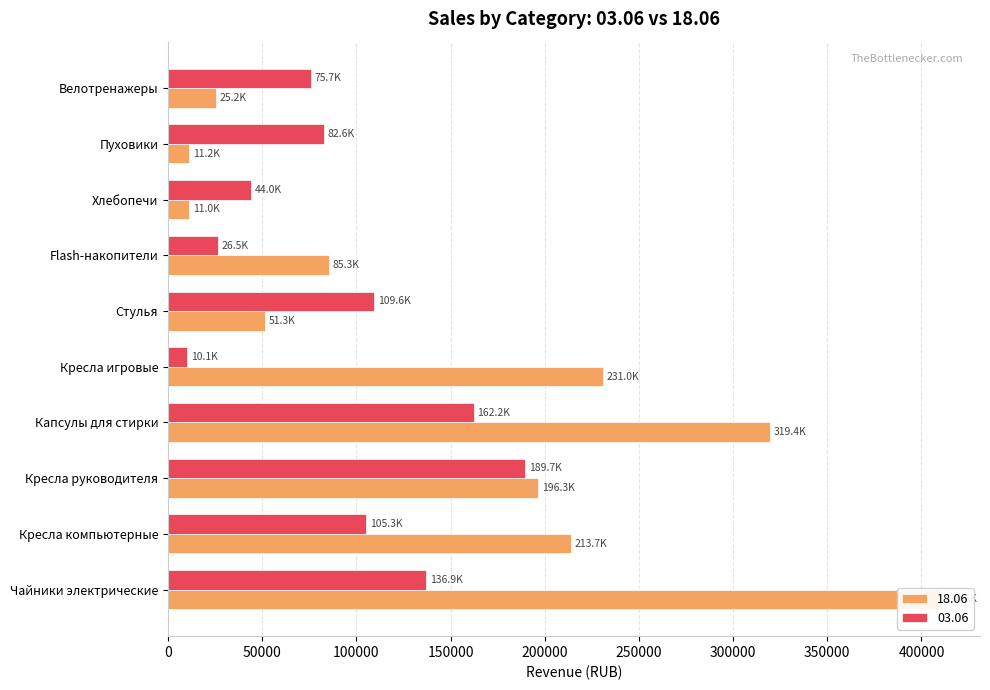

Which series has the widest spread of values?

18.06